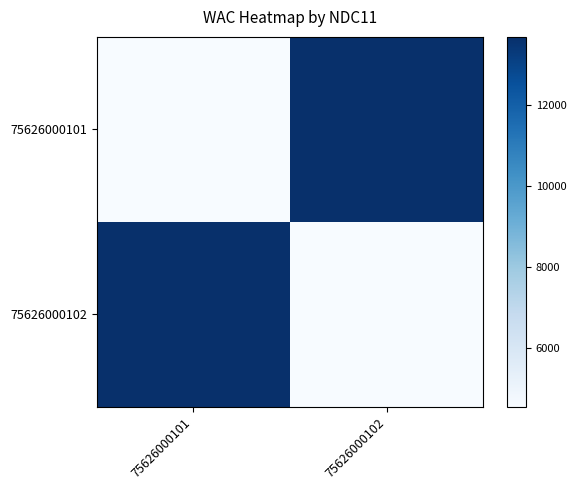

Rank the series by their maximum value, from lowest to highest.

75626000101, 75626000102